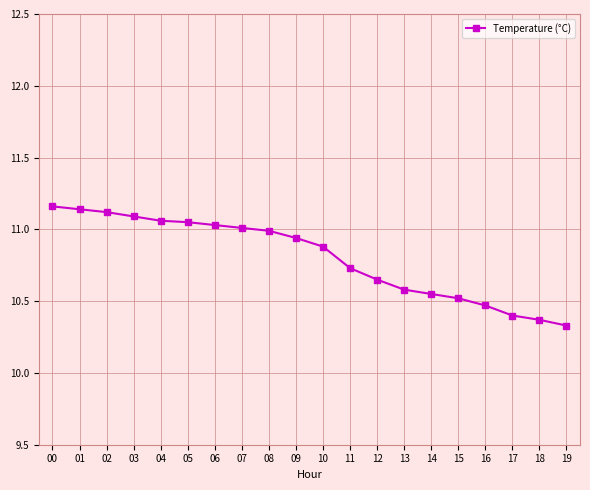

True or false: the data shows 4.0 at 13.

False